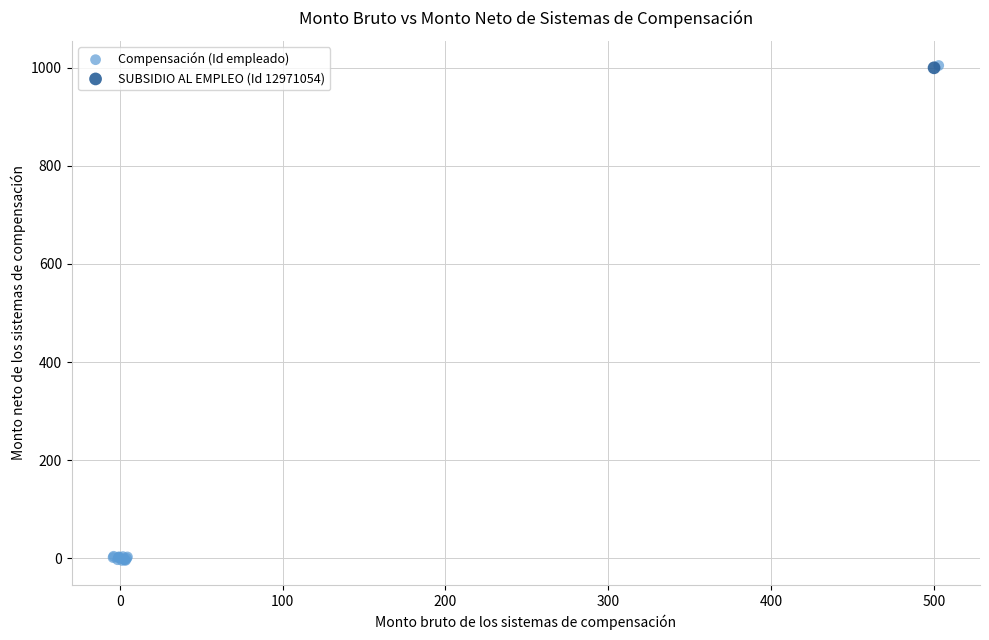

What are all the series names shown in the legend?

Compensación (Id empleado), SUBSIDIO AL EMPLEO (Id 12971054)